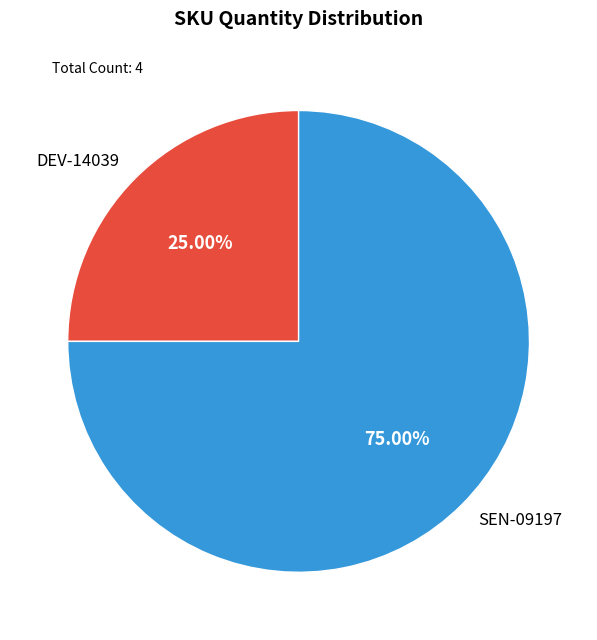

What percentage is the DEV-14039 slice, to the nearest percent?

25%